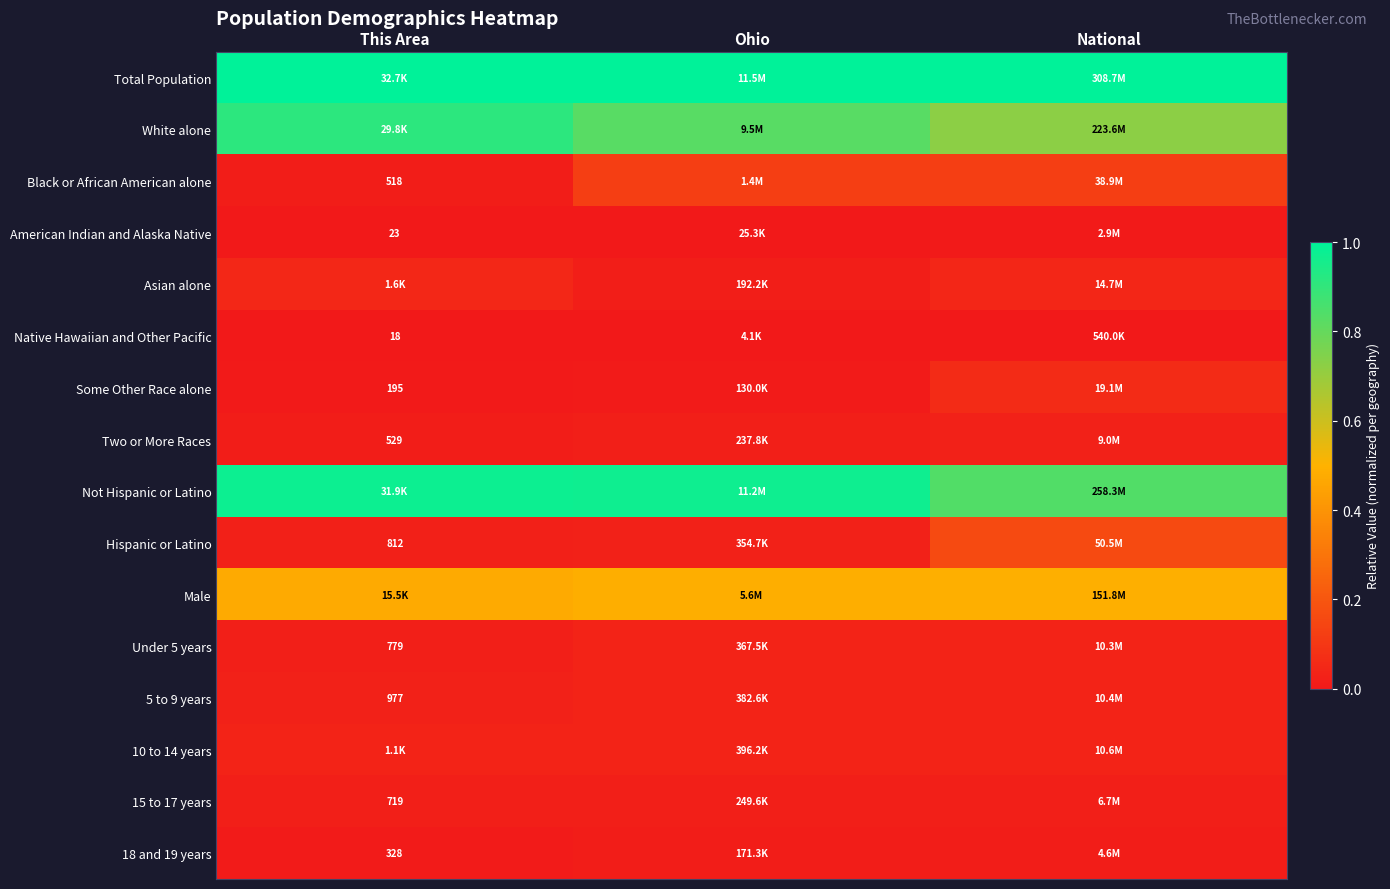

Is the value of American Indian and Alaska Native at This Area greater than the value of Hispanic or Latino at Ohio?

No